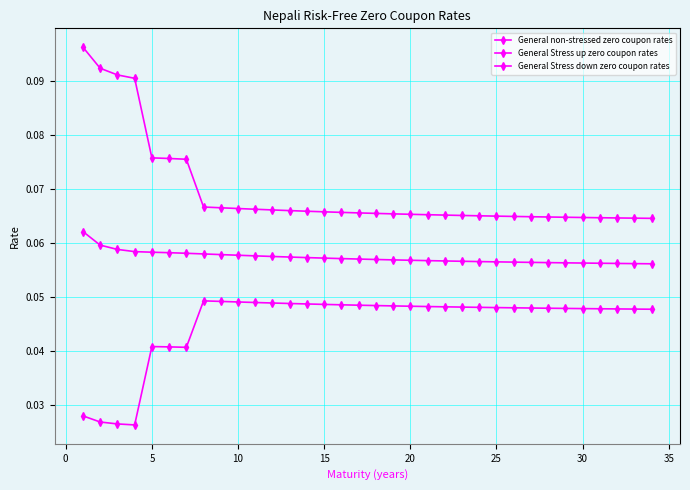

How many distinct data groups are displayed?

3